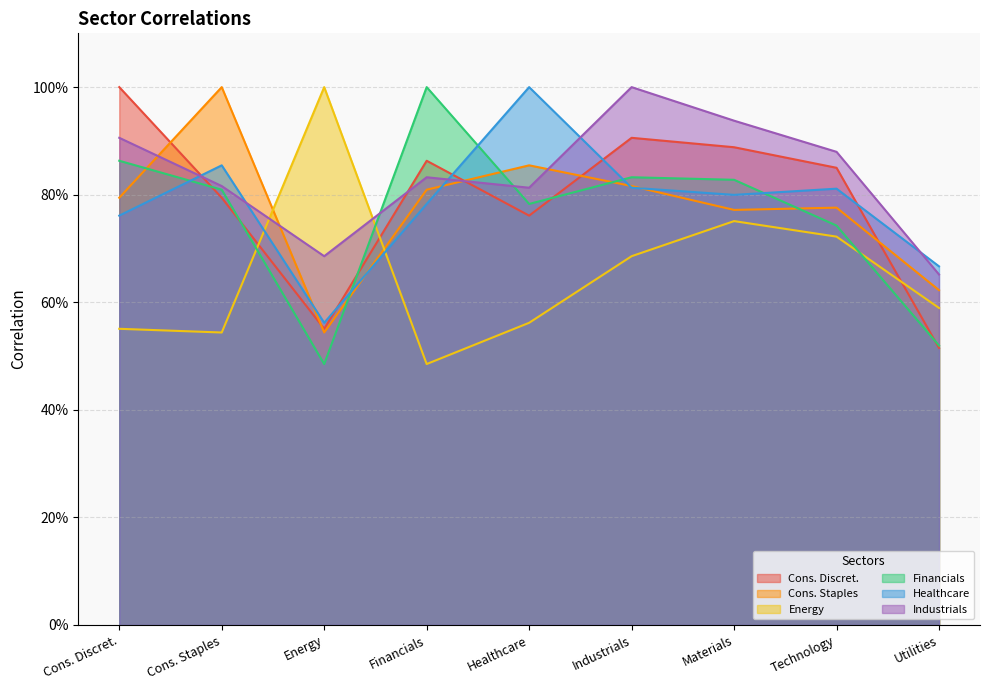

List the labels in order of Industrials value, smallest first.

Utilities, Energy, Healthcare, Cons. Staples, Financials, Technology, Cons. Discret., Materials, Industrials